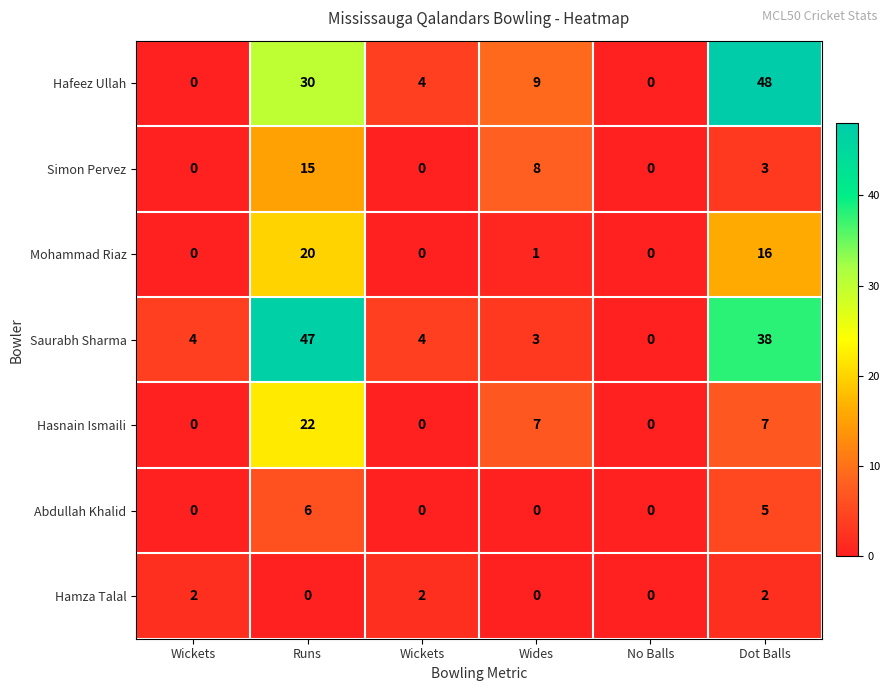

How many values in Hamza Talal are above zero?

3